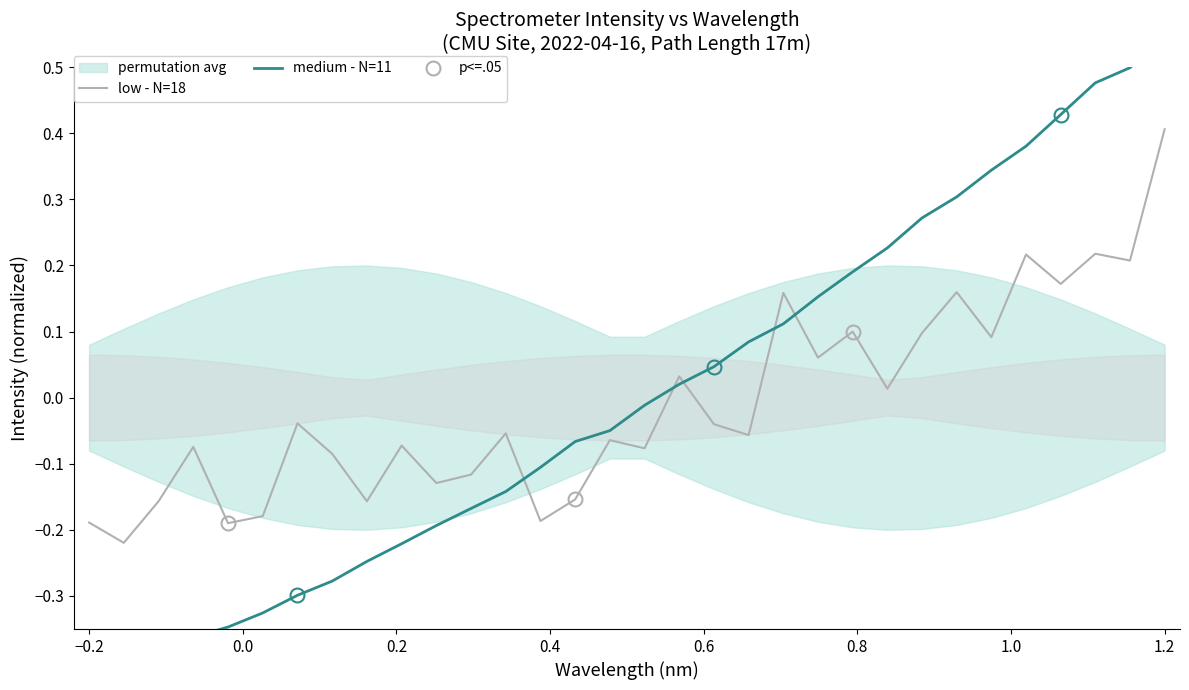

How many data points does each series have?

32